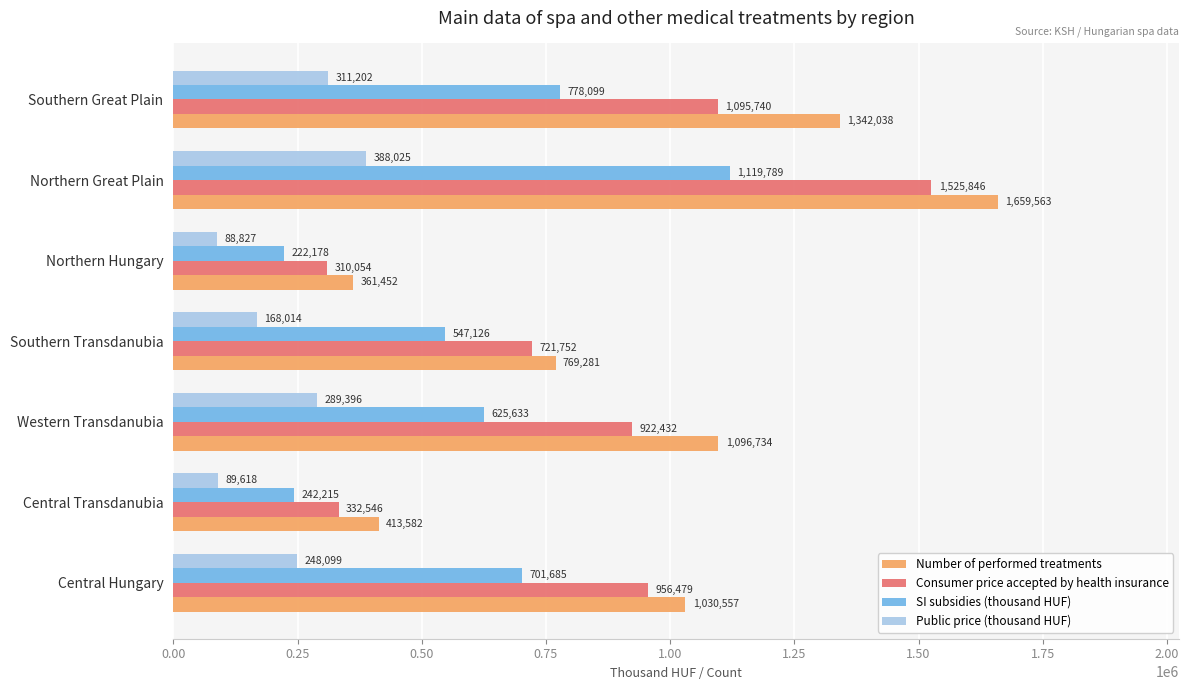

List the series in order of their overall mean, highest first.

Number of performed treatments, Consumer price accepted by health insurance, SI subsidies (thousand HUF), Public price (thousand HUF)